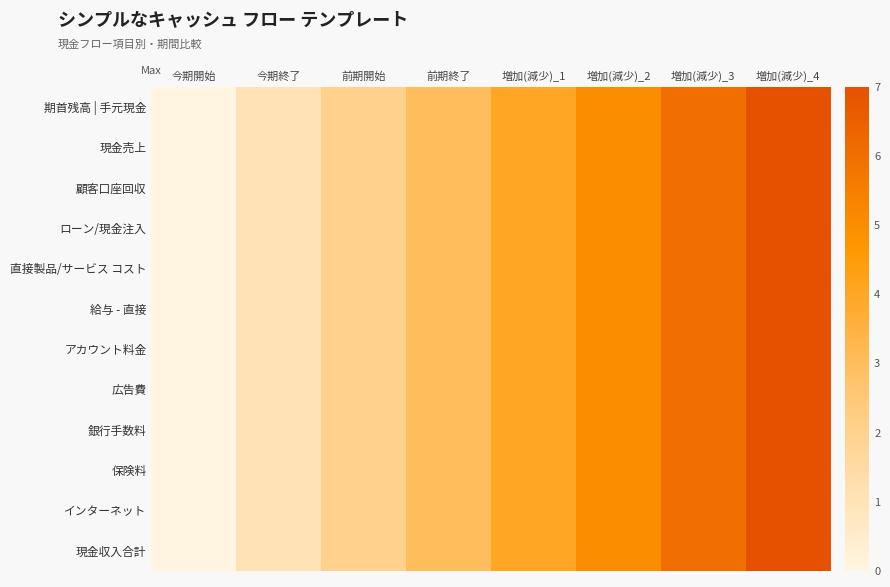

Which has a higher value, 増加(減少)_4 or 今期開始?

増加(減少)_4